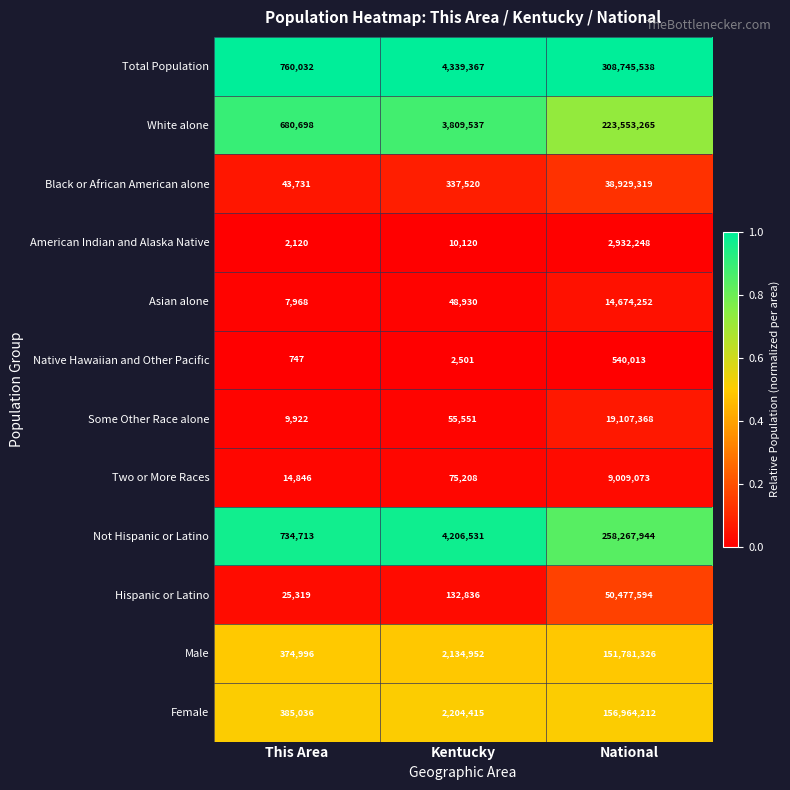

What value does the Total Population series have at National?

308745538